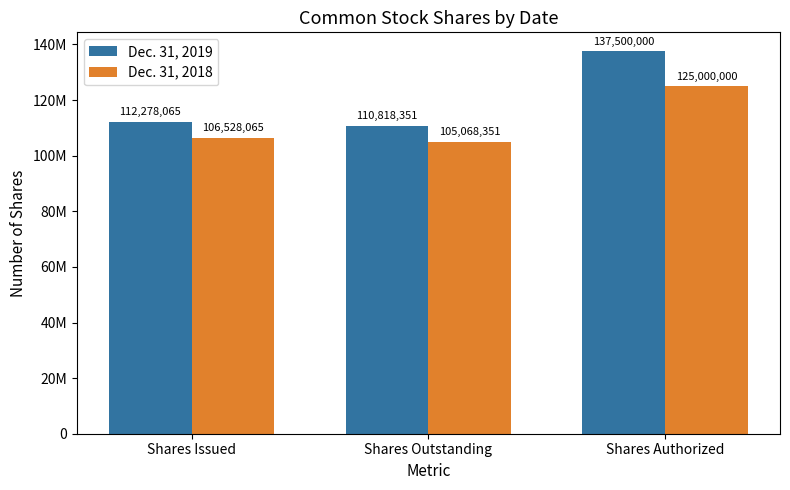

What value does the Dec. 31, 2018 series have at Shares Issued, to the nearest 10?

106528060